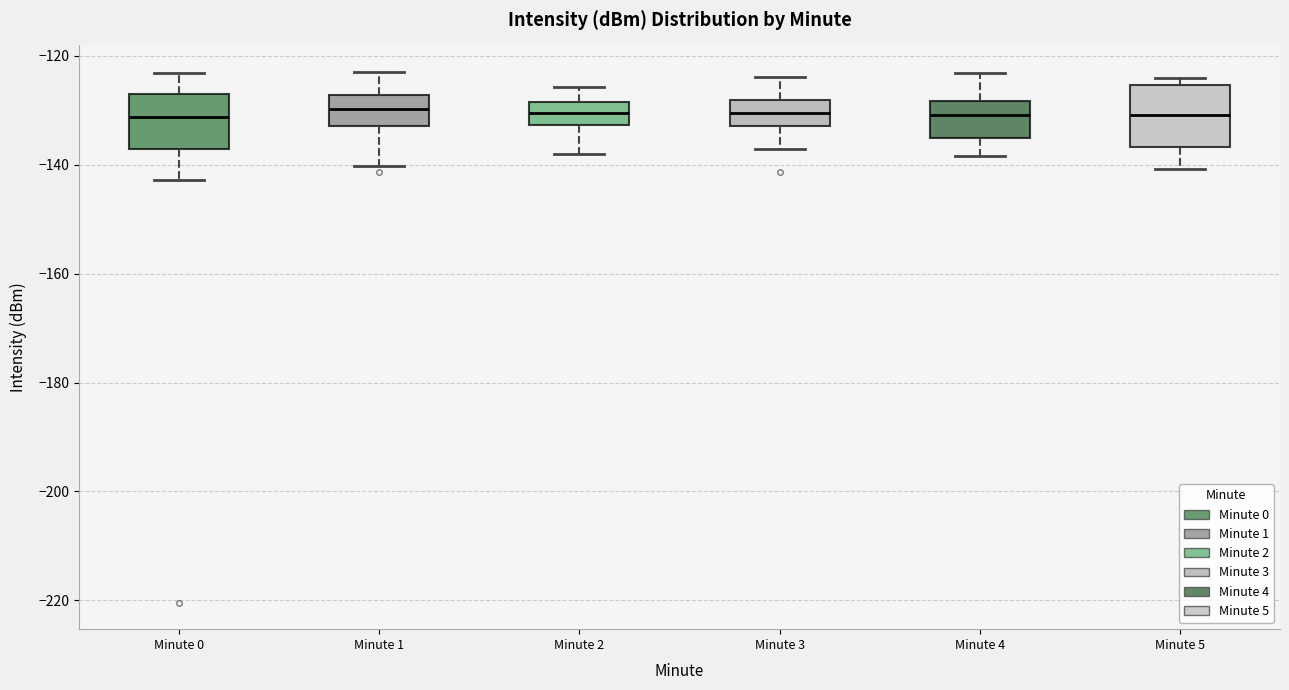

Reading left to right, read every box against the y-axis: the position of its median line, the range the box covers, and the ends of its whiskers. The values are not printed on the chart, so give them approximately, as read against the axis.

Minute 0: median -132, box -138 to -128, whiskers -142 to -124
Minute 1: median -130, box -132 to -128, whiskers -140 to -122
Minute 2: median -130, box -132 to -128, whiskers -138 to -126
Minute 3: median -130, box -132 to -128, whiskers -138 to -124
Minute 4: median -130, box -136 to -128, whiskers -138 to -124
Minute 5: median -130, box -136 to -126, whiskers -140 to -124